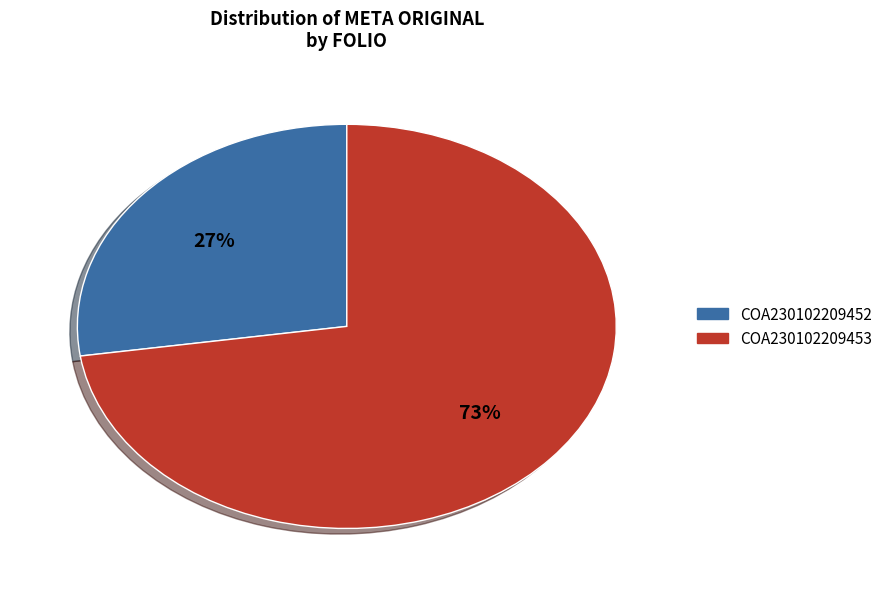

Between COA230102209453 and COA230102209452, which is larger?

COA230102209453